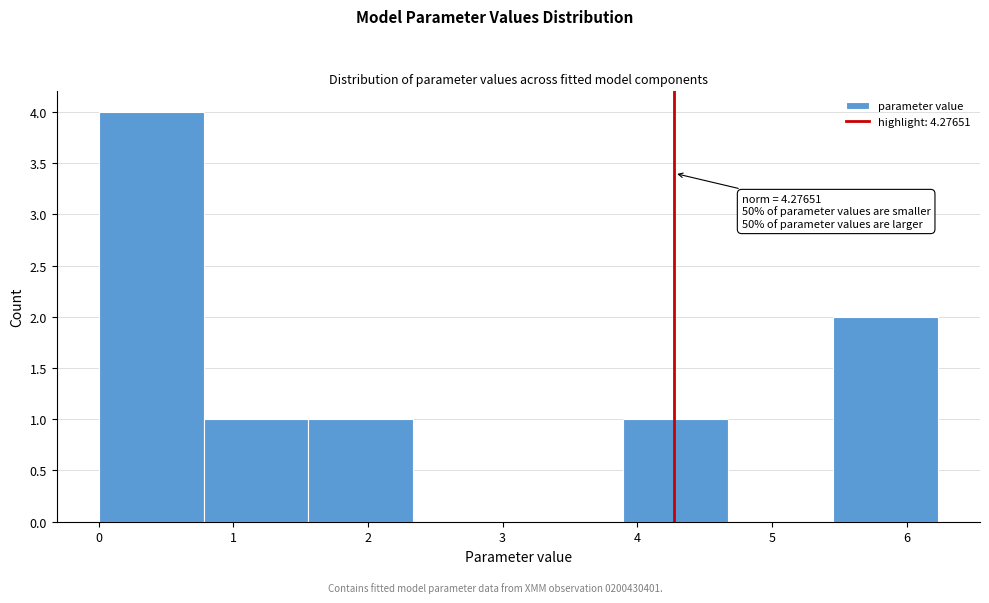

Which range on the x-axis has the tallest bar?

0.0 to 0.8